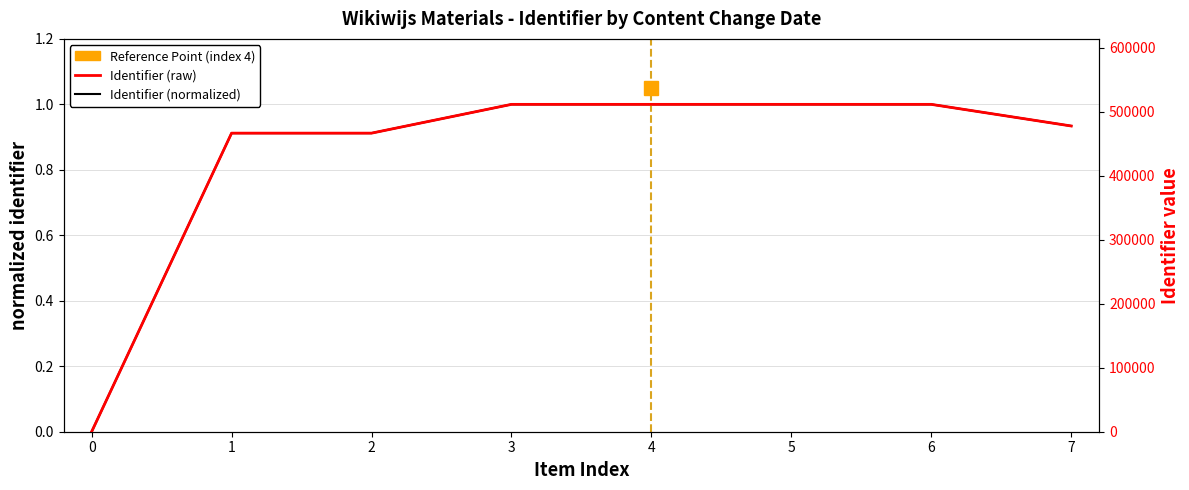

The value of Identifier (normalized) at 4 is 0.4. True or false?

False